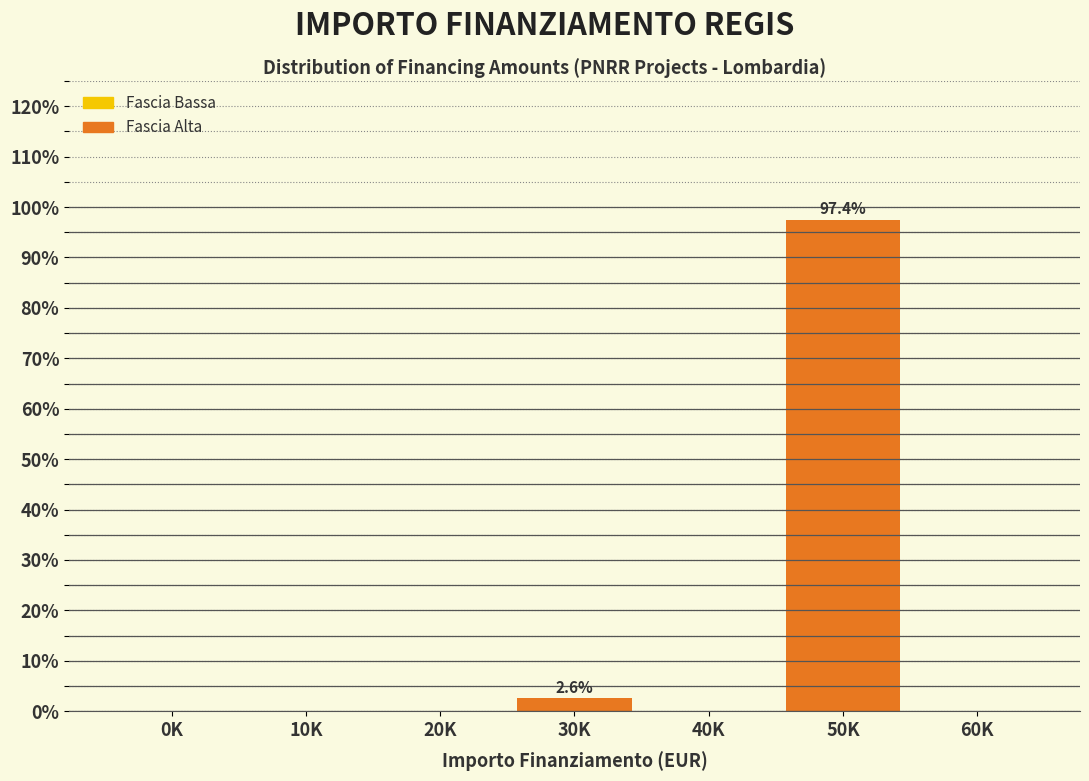

Reading left to right, list all the values displayed in this chart.

0K=0.0	10K=0.0	20K=0.0	30K=2.6	40K=0.0	50K=97.4	60K=0.0